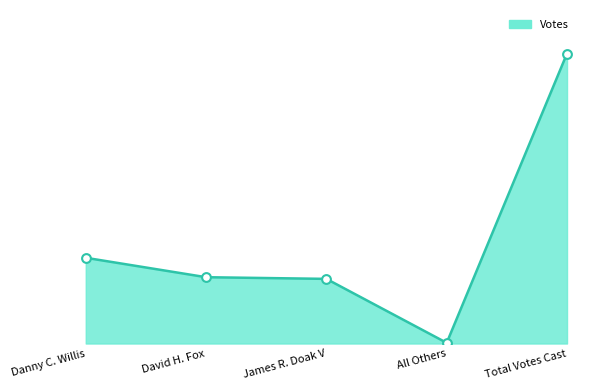

What is the change in value from David H. Fox to Total Votes Cast?

+668